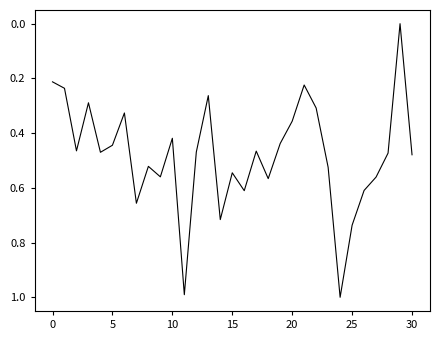

What is the maximum value shown in the chart?

1.0